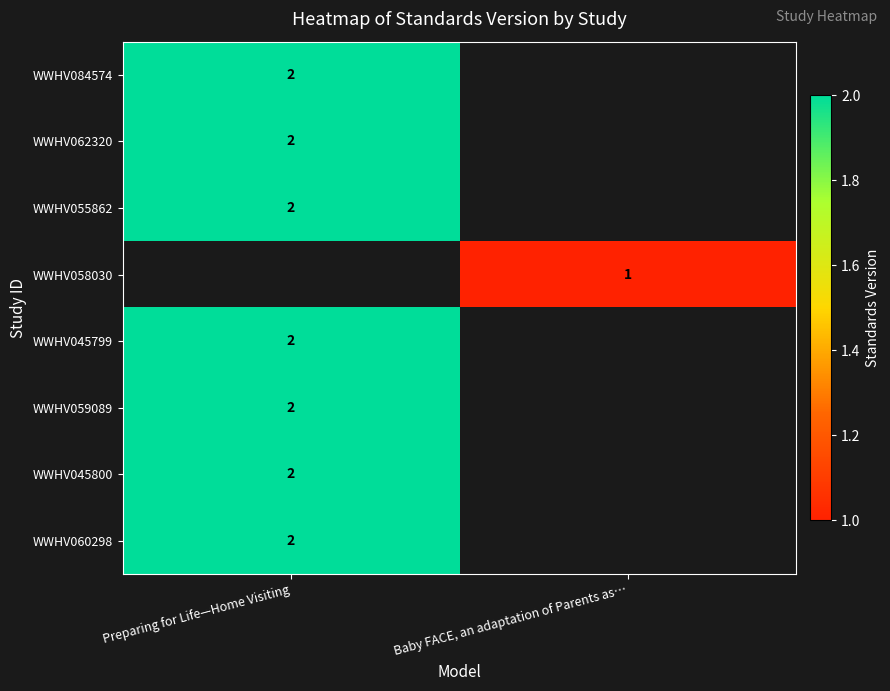

The WWHV045800 series shows 3.4 at Preparing for Life—Home Visiting. True or false?

False